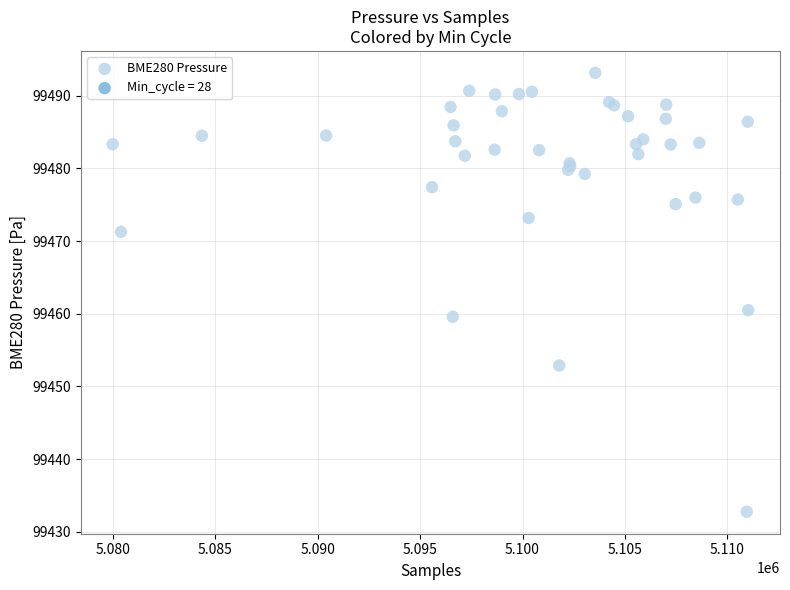

What Y value in the scatter plot is closest to 99462?

99460.5